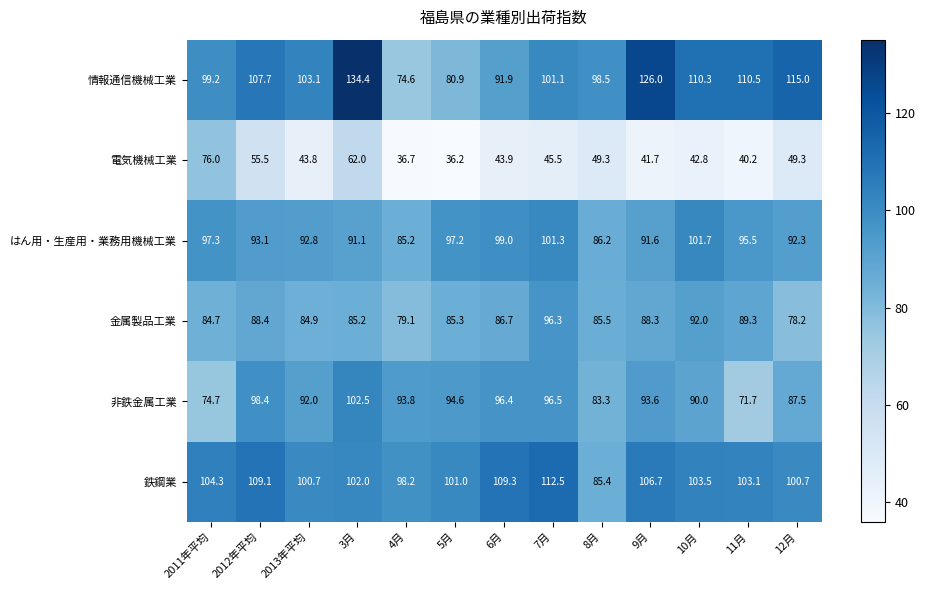

Which series has the largest range (max minus min)?

情報通信機械工業